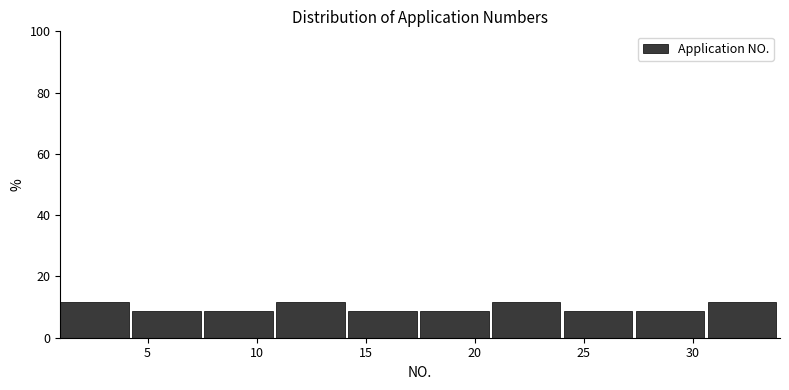

Reading left to right, transcribe this chart: for each bar, give the range it covers on the x-axis and its height. Neither the bar edges nor the heights are printed on the chart, so give them approximately, as read against the axes.

1.0 to 4.3: 12
4.3 to 7.6: 8
7.6 to 10.9: 8
10.9 to 14.2: 12
14.2 to 17.5: 8
17.5 to 20.8: 8
20.8 to 24.1: 12
24.1 to 27.4: 8
27.4 to 30.7: 8
30.7 to 34.0: 12